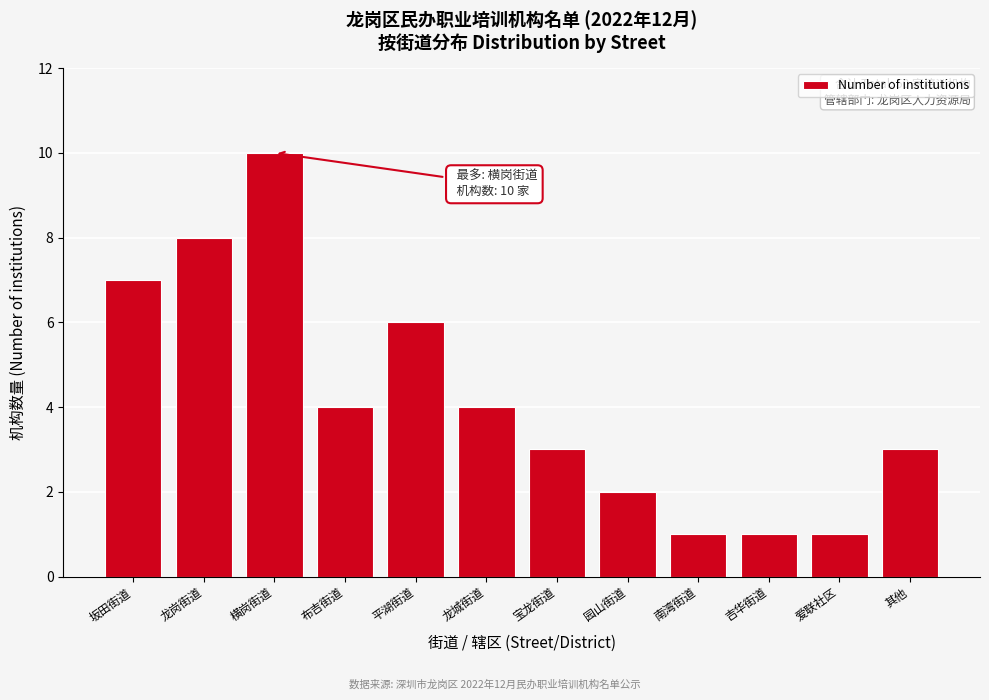

Reading right to left, extract all data points from this chart.

其他=3	爱联社区=1	吉华街道=1	南湾街道=1	园山街道=2	宝龙街道=3	龙城街道=4	平湖街道=6	布吉街道=4	横岗街道=10	龙岗街道=8	坂田街道=7